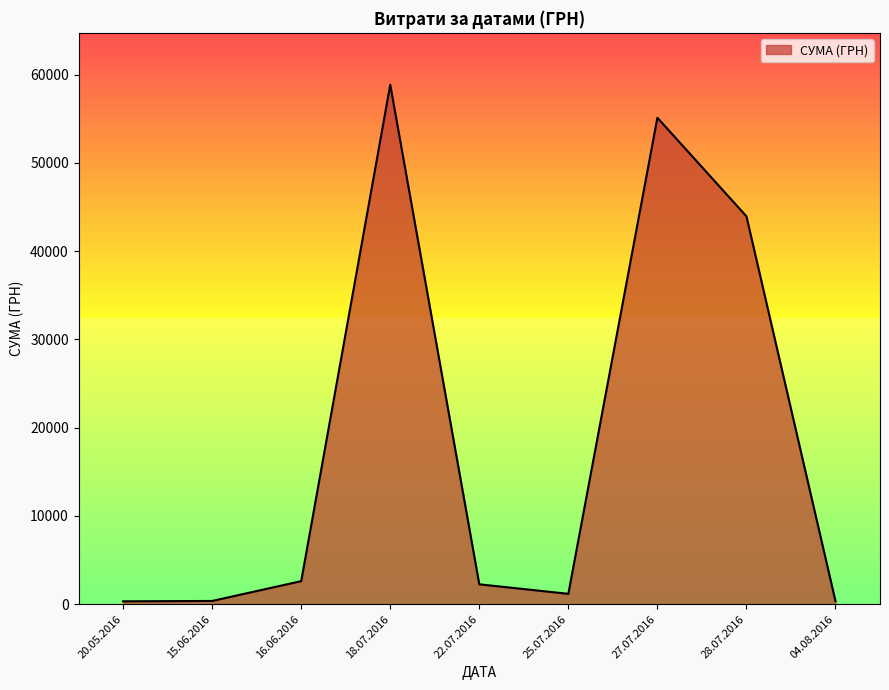

Where is the data nearest to the value 29585?

28.07.2016